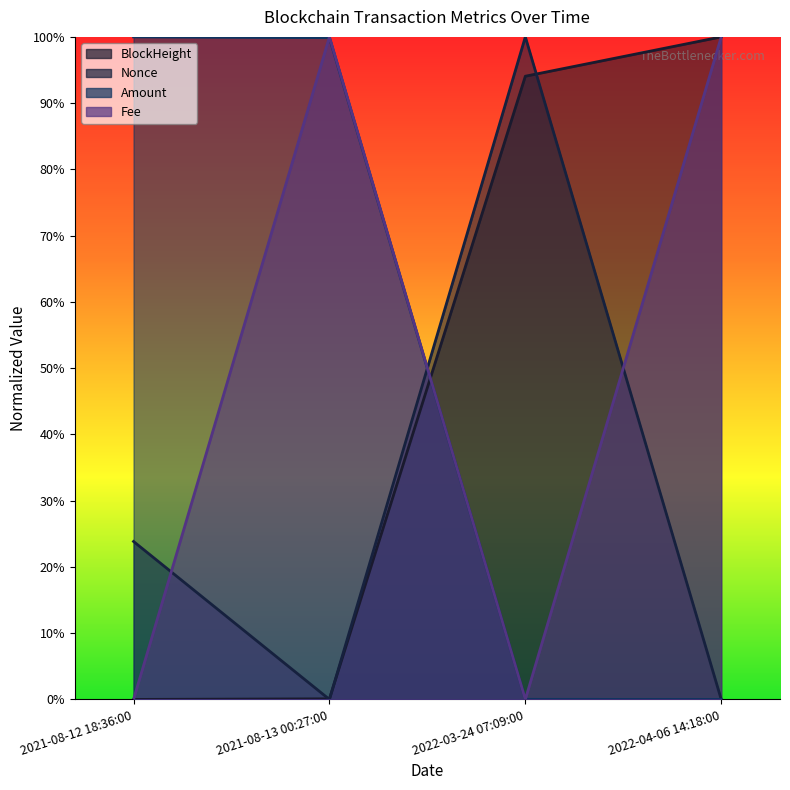

Is it true that Amount equals 1.0 at 2021-08-12 18:36:00?

True